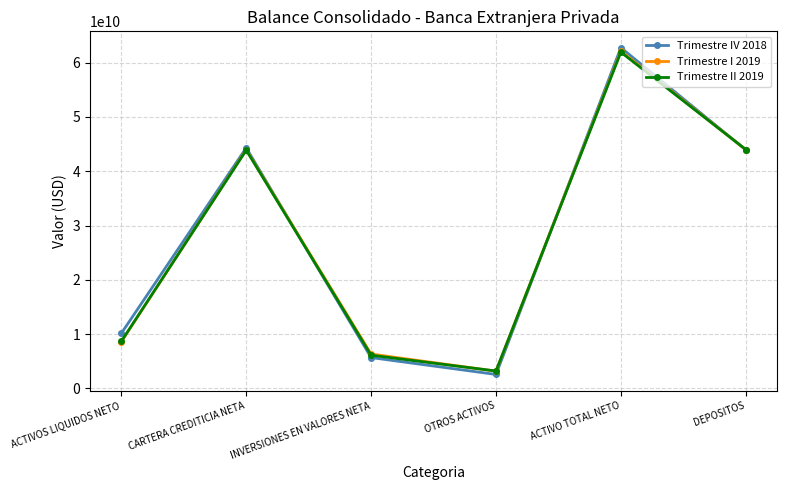

How many data points does each series have?

6